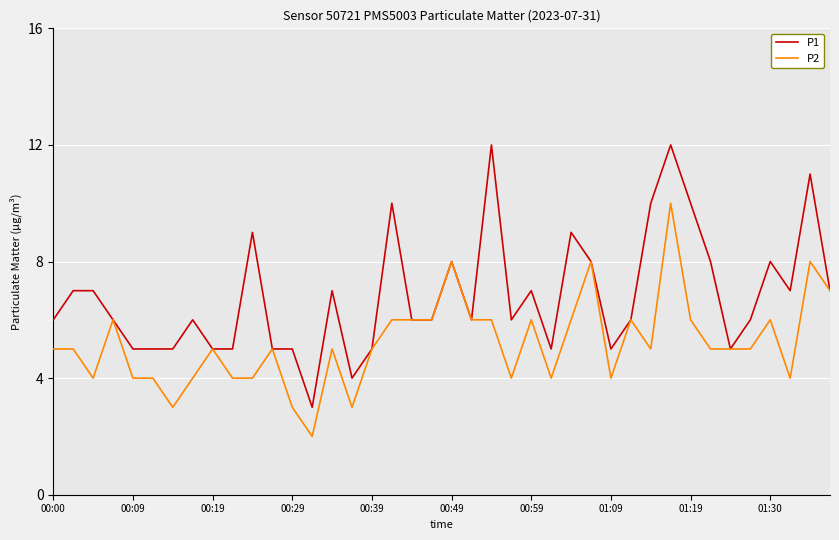

What is the highest value of the P1 series?

12